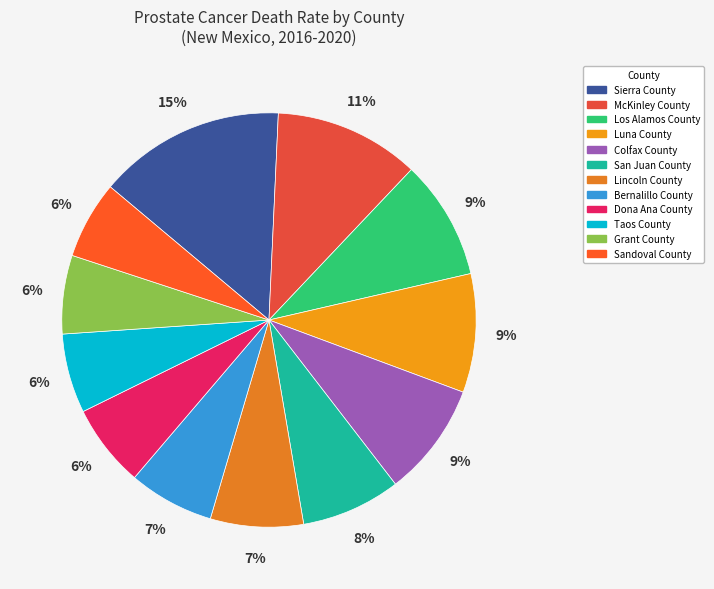

What is the largest slice in the pie chart?

Sierra County